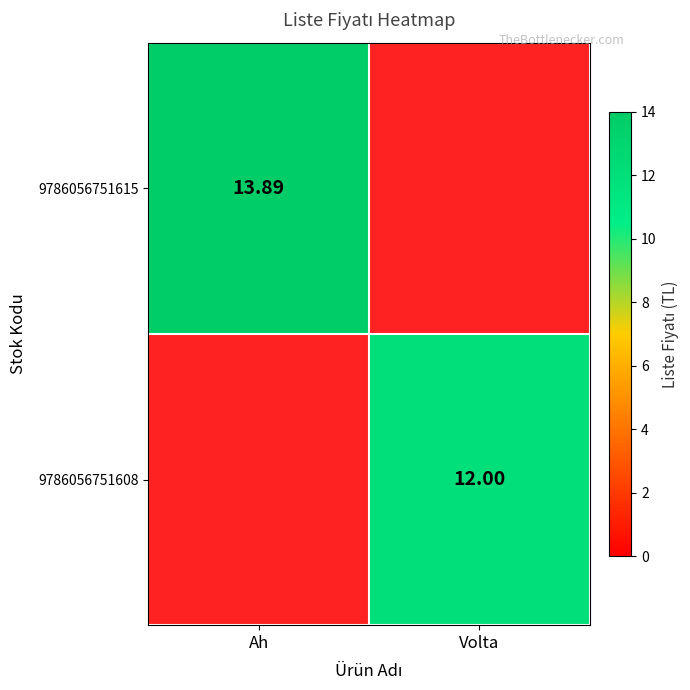

Is it true that 9786056751608 equals 16.5 at Volta?

False